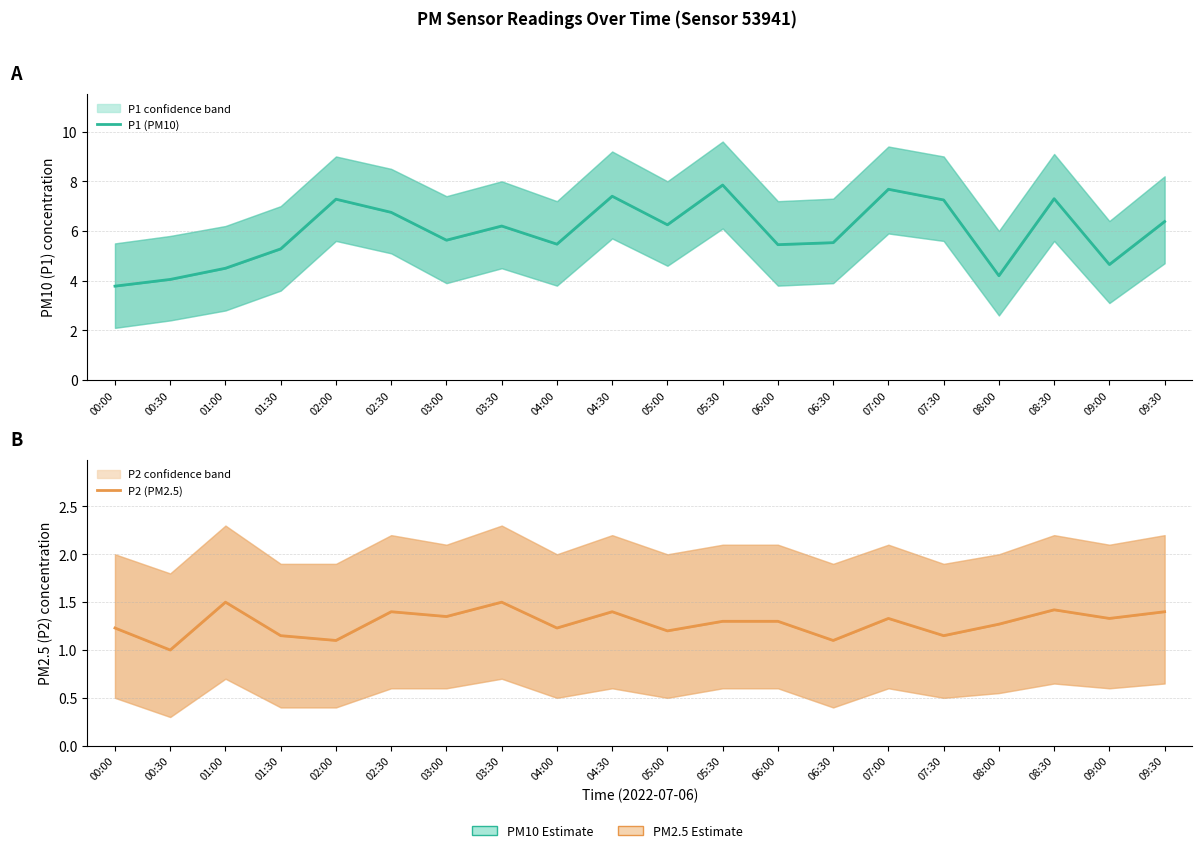

The P1 (PM10) series shows 8.3 at 01:30. True or false?

False